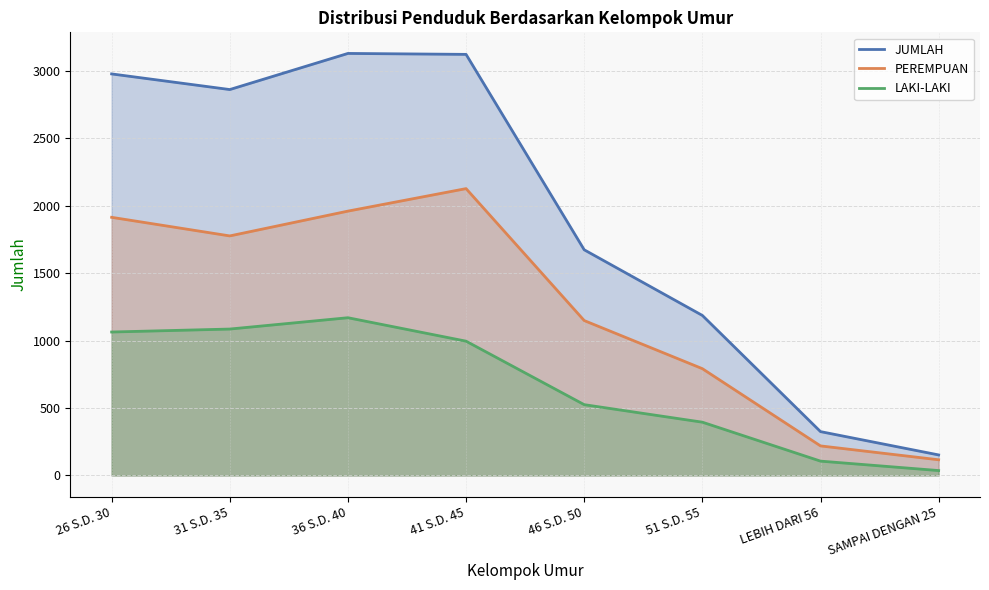

Does the chart have visible grid lines?

Yes